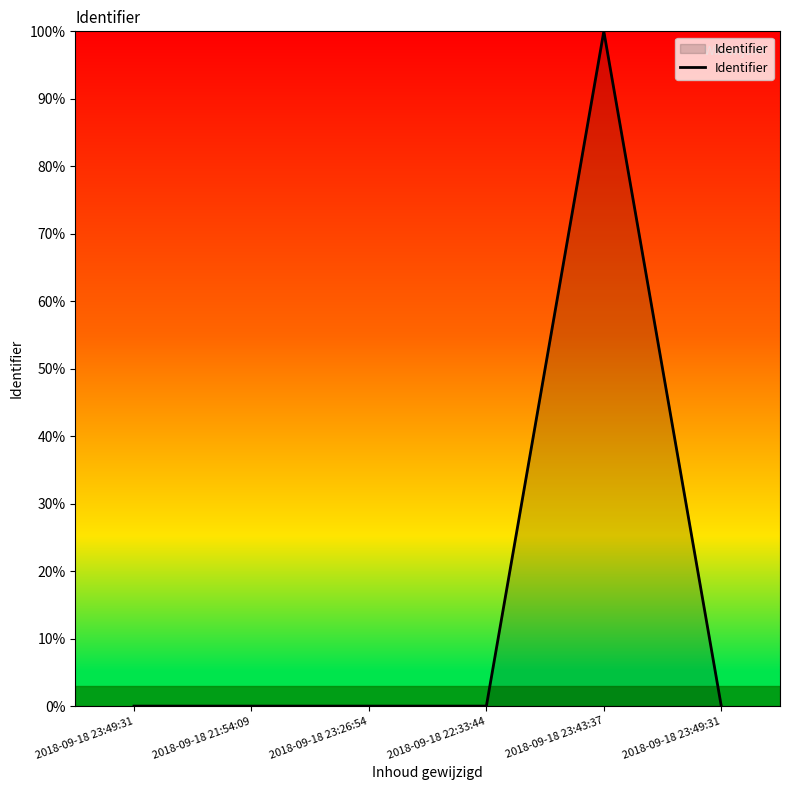

Count the number of data series in this chart.

1